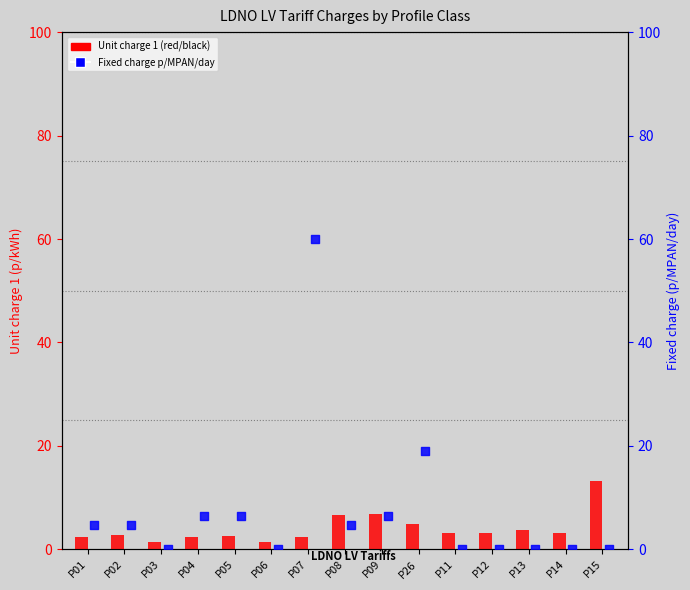

At which category is the sum across all series the highest?

P07